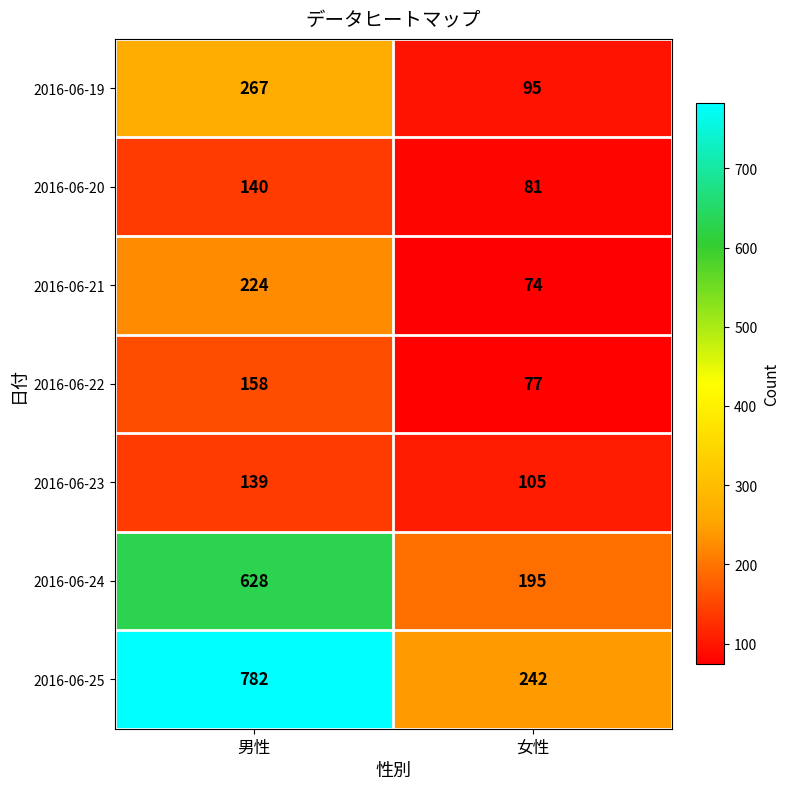

How many distinct data groups are displayed?

7